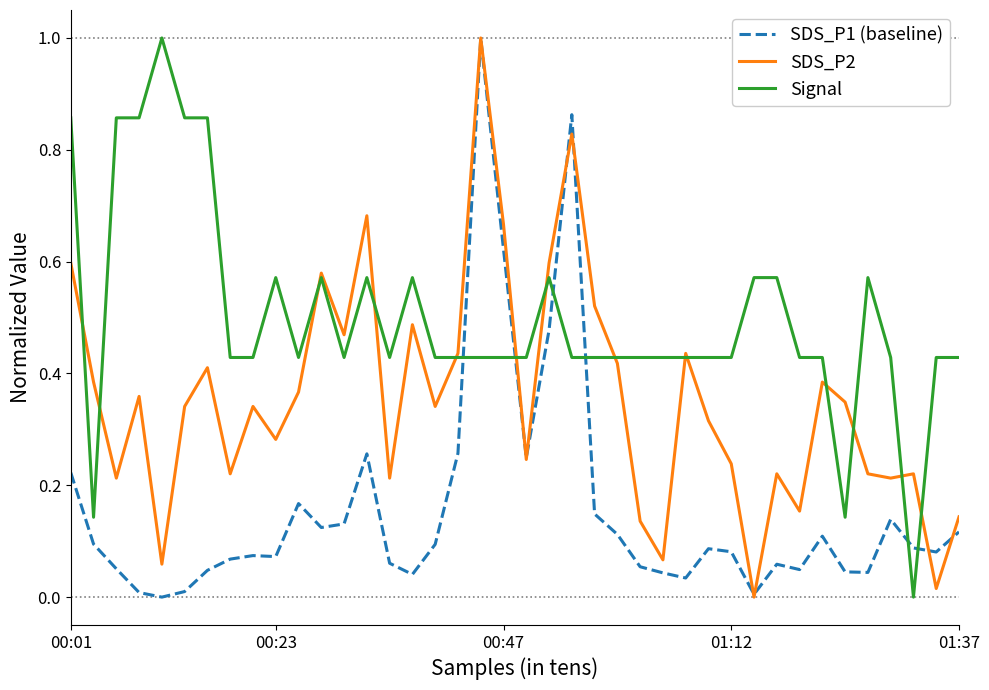

True or false: SDS_P2 and SDS_P1 (baseline) intersect in this chart.

True